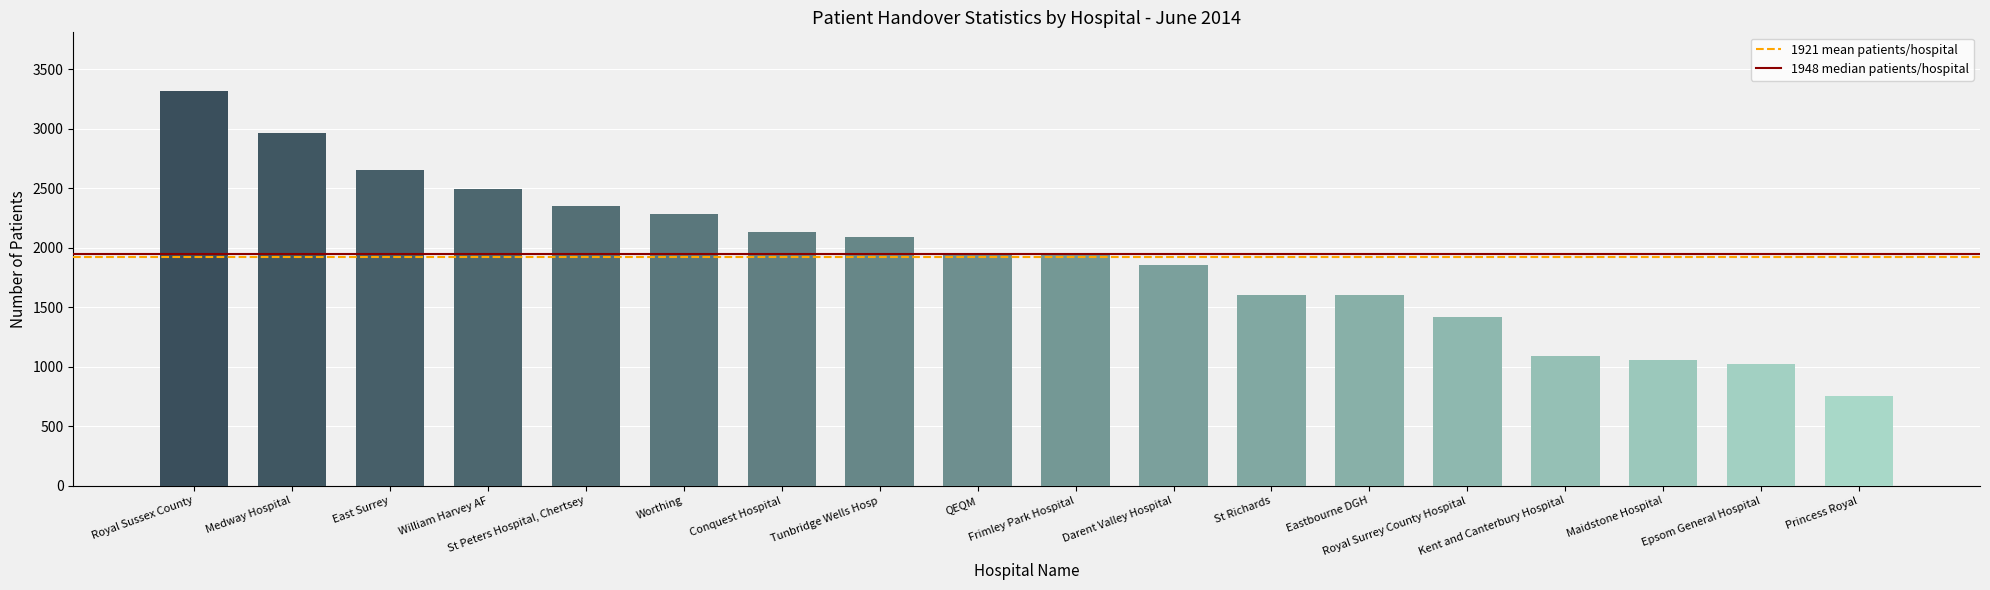

What is the maximum value shown in the chart?

3314